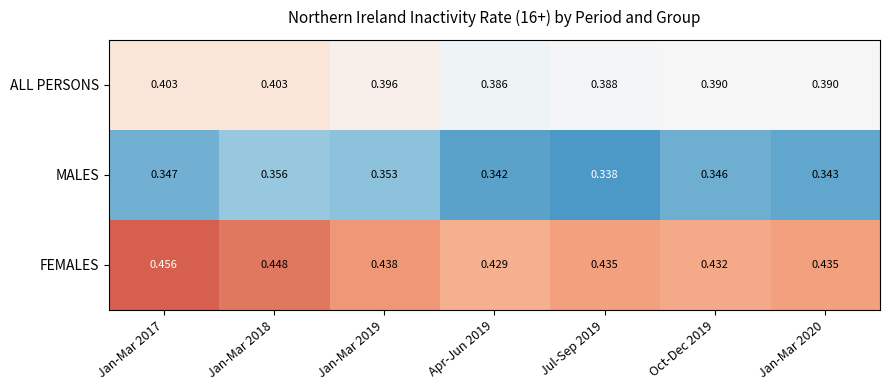

Between Jan-Mar 2019 and Oct-Dec 2019, which series saw the biggest shift?

MALES